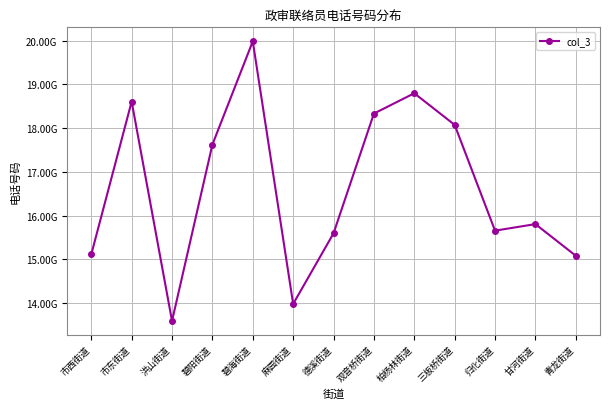

Where does the data first go above 15808575428?

市东街道